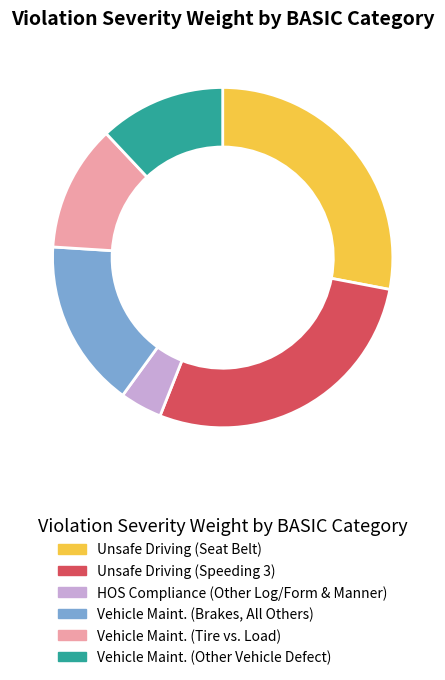

Combined, do Unsafe Driving (Seat Belt) and Vehicle Maint. (Other Vehicle Defect) account for over 50%?

No